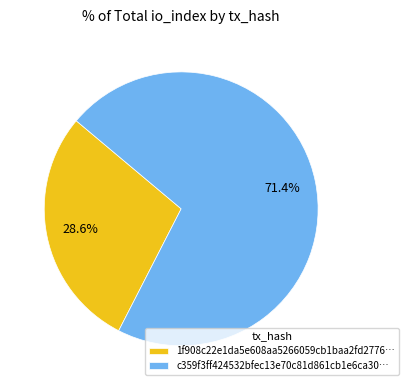

Is there a majority slice in this chart?

Yes